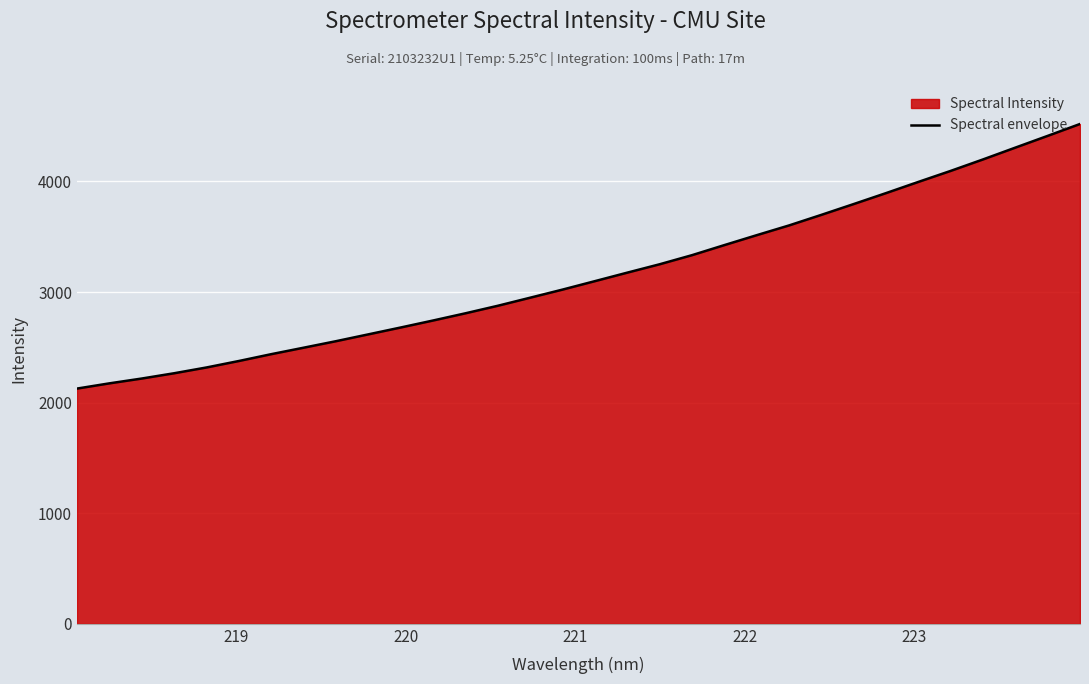

What is the maximum value shown in the chart?

4519.6